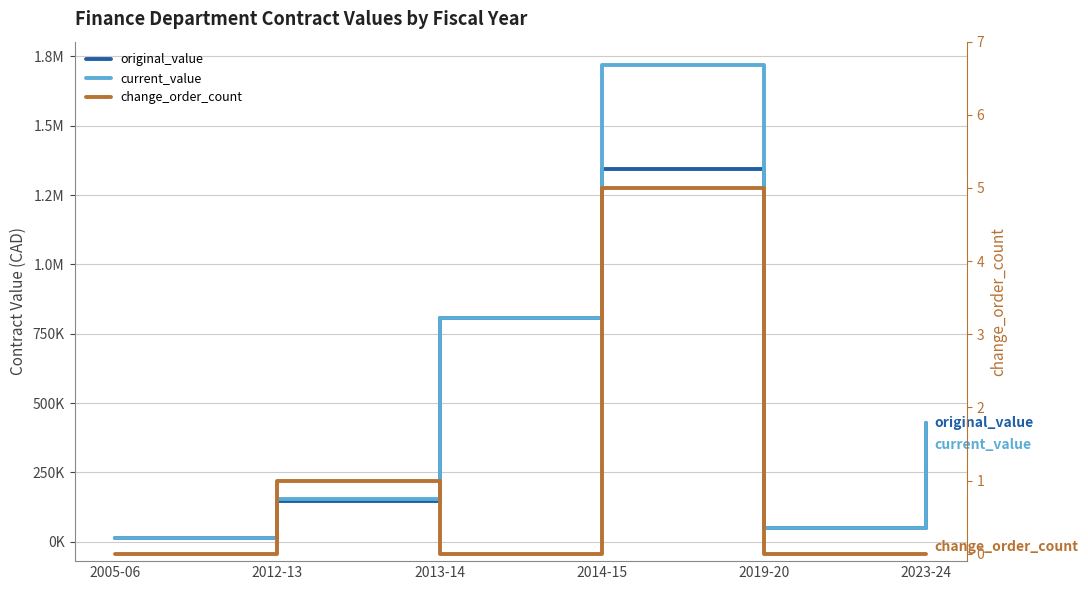

Between 2014-15 and 2012-13, which is larger?

2014-15